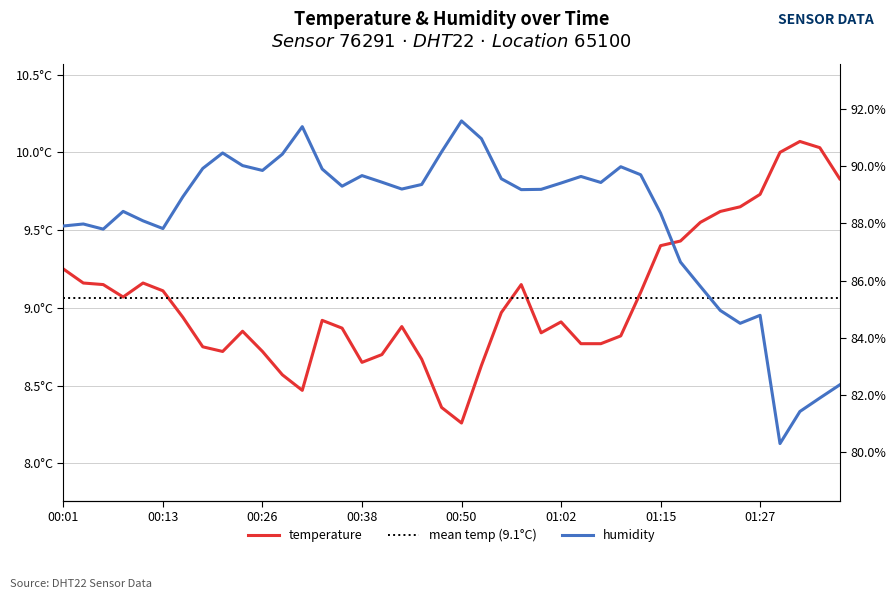

What is the highest value of the temperature series?

10.1